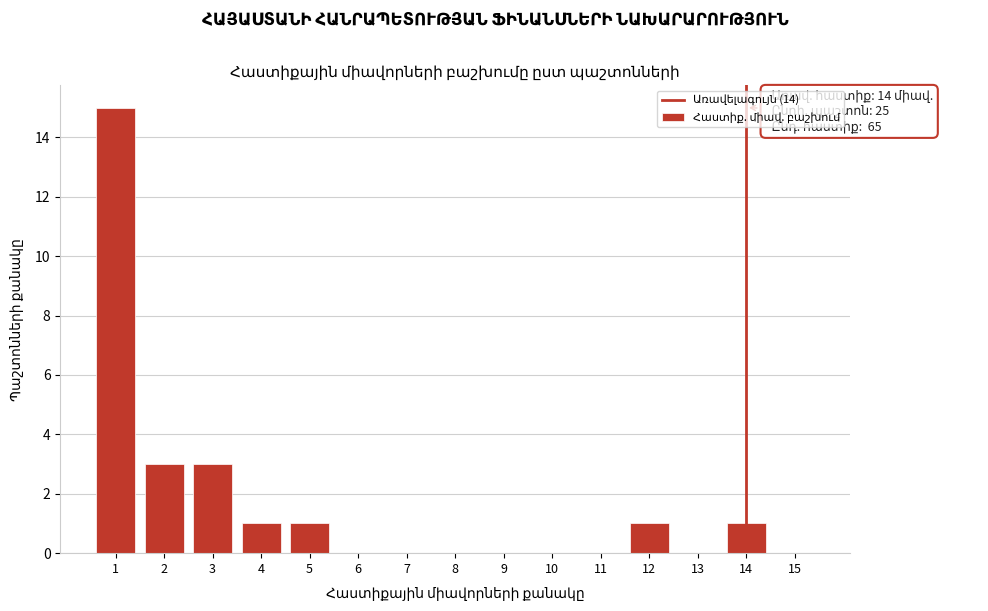

Reading left to right, list all the values displayed in this chart.

1=15	2=3	3=3	4=1	5=1	6=0	7=0	8=0	9=0	10=0	11=0	12=1	13=0	14=1	15=0